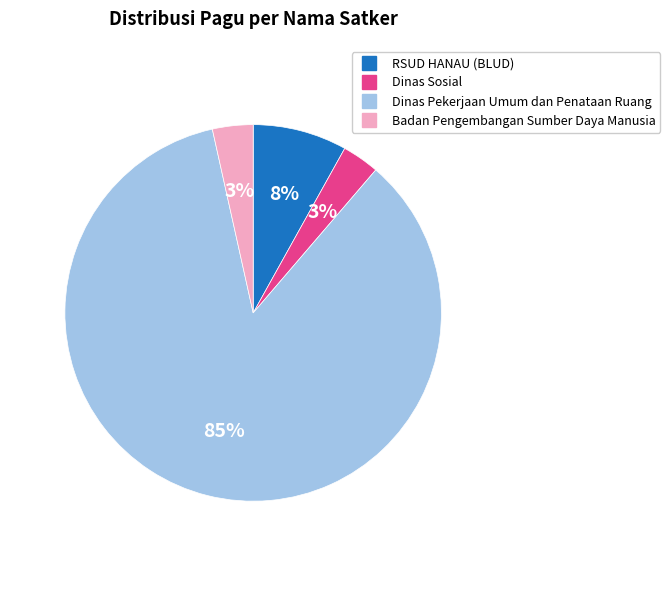

Does RSUD HANAU (BLUD) account for over 50% of the chart?

No